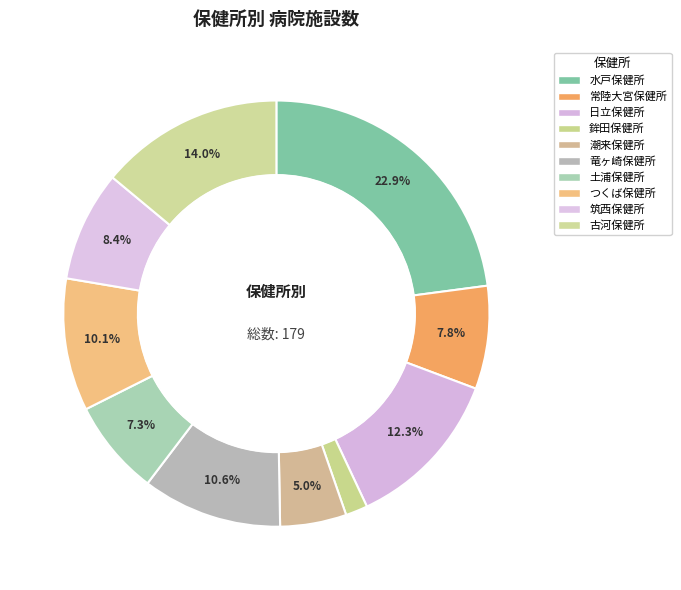

True or false: 筑西保健所 accounts for 18% of the total.

False